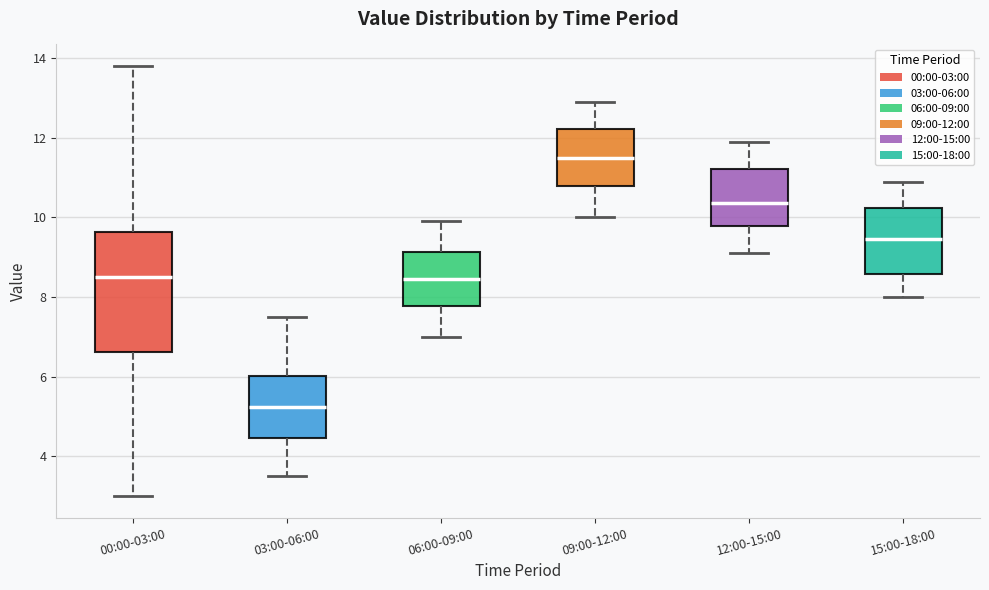

Which box has the lowest median line?

03:00-06:00